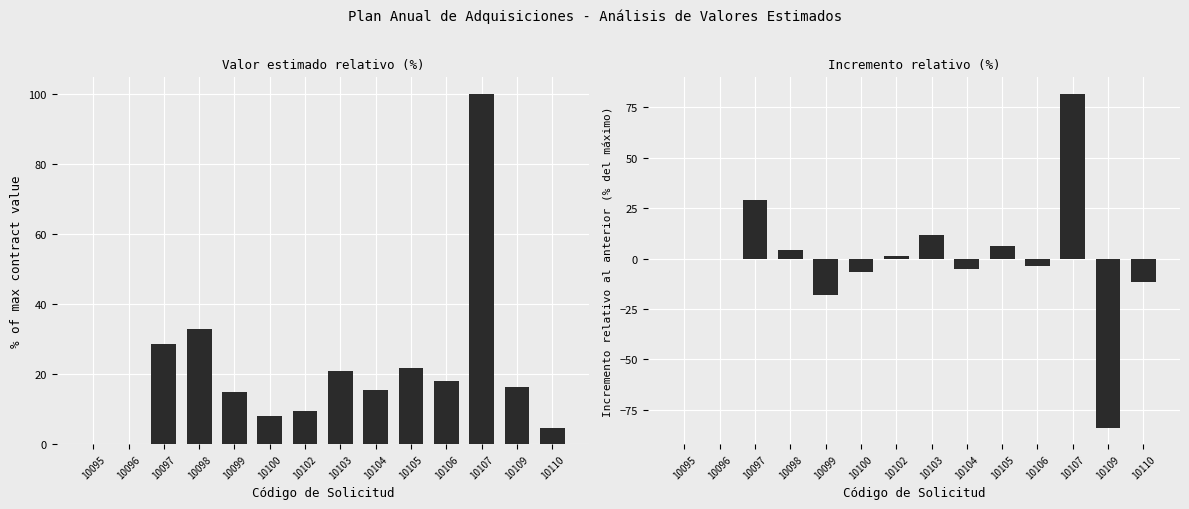

What is the difference between the maximum and second lowest values in the Incremental % vs prev series?

99.8